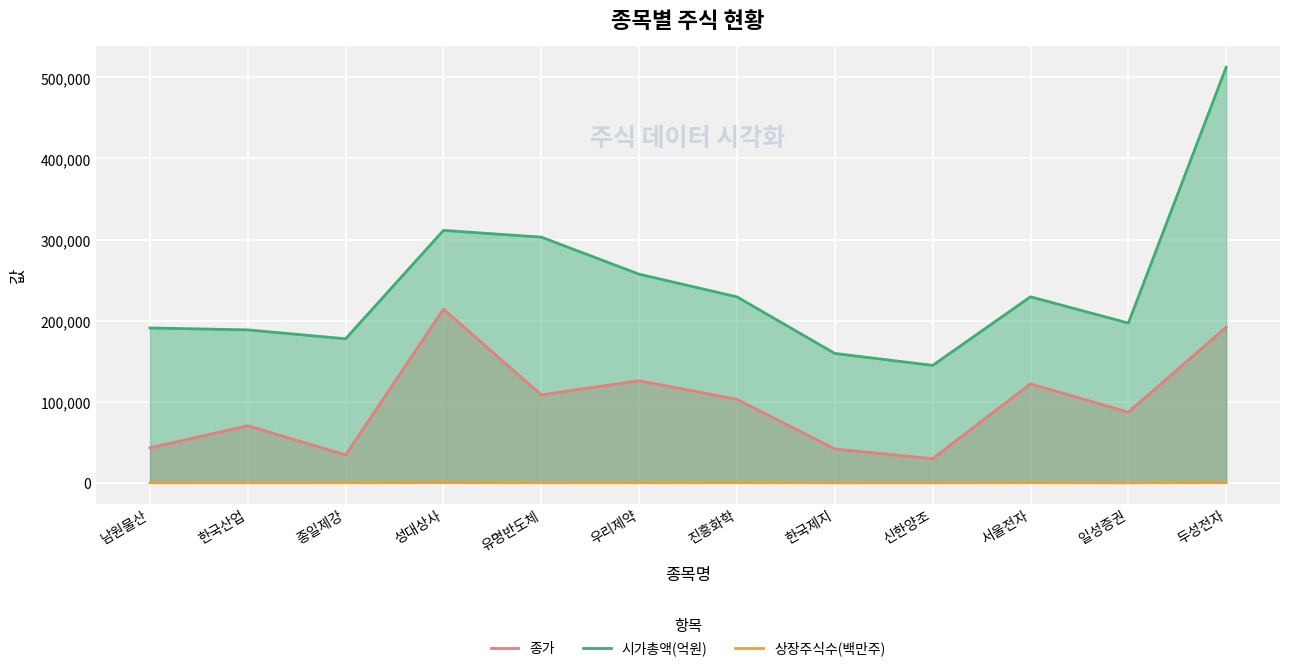

List the series in order of their peak value, lowest first.

상장주식수(백만주), 종가, 시가총액(억원)